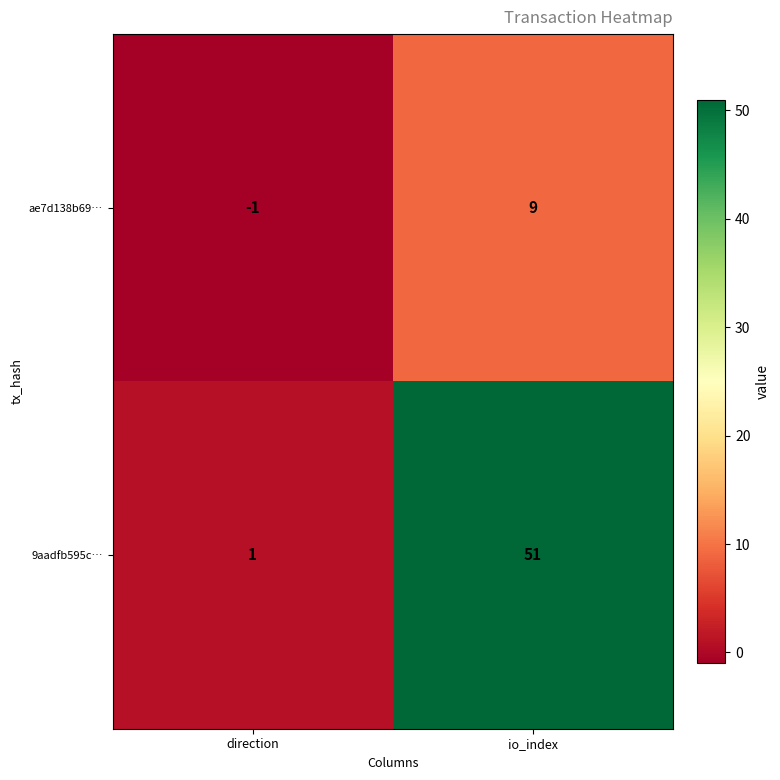

What is the sum of all 9aadfb595c… values?

52